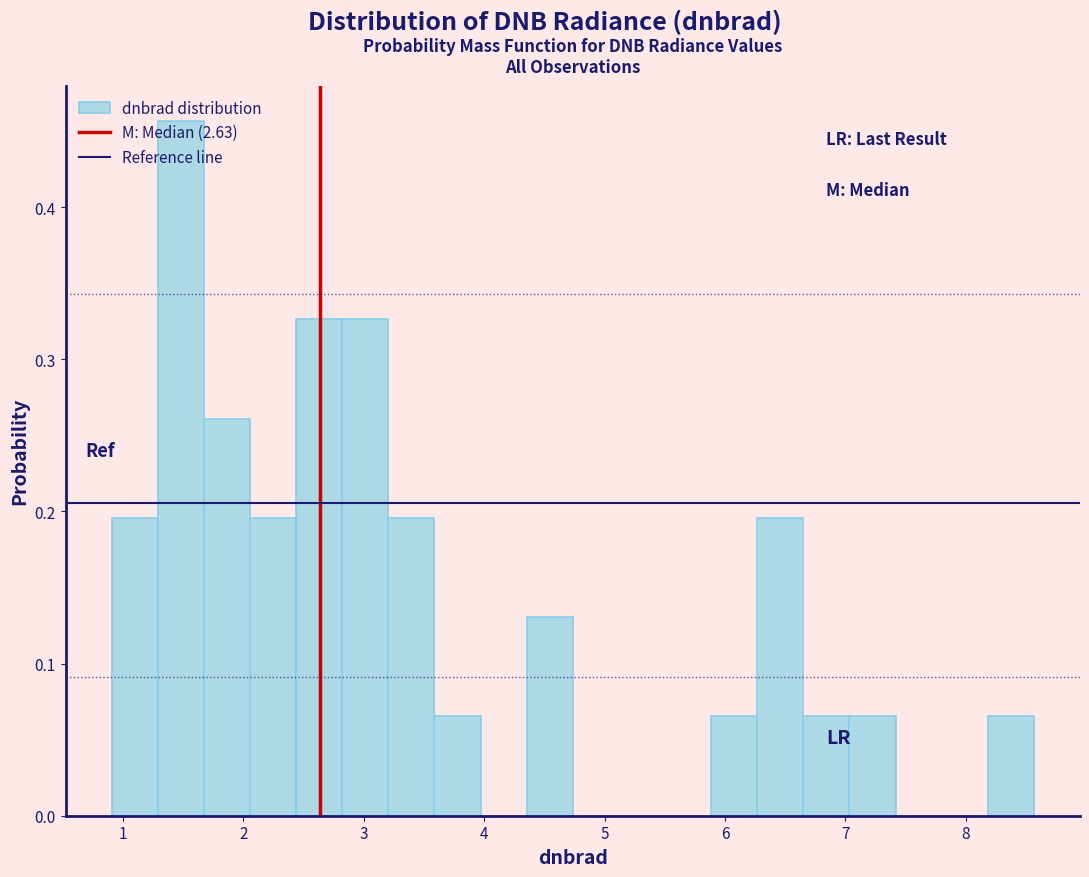

Around what value on the x-axis is the tallest bar? Give the approximate position of its centre, as read against the axis.

1.5